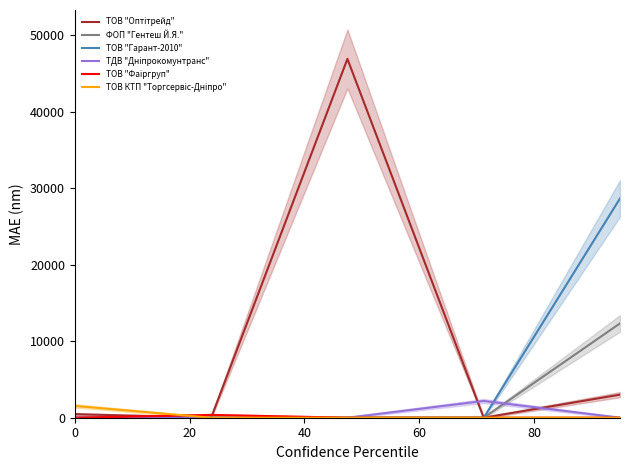

What is the average value of the ТОВ "Гарант-2010" series?

5732.4